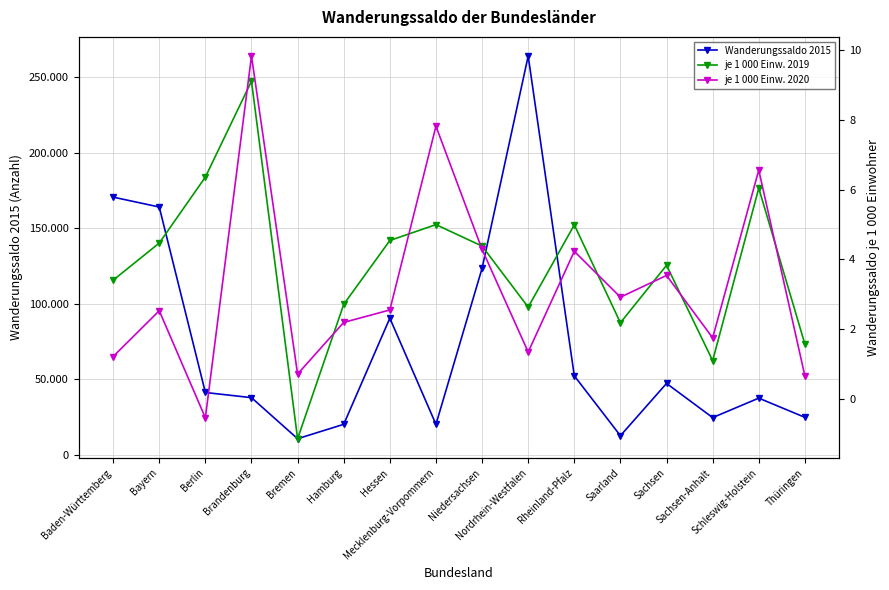

List the series in order of their peak value, highest first.

Wanderungssaldo 2015, je 1 000 Einw. 2020, je 1 000 Einw. 2019